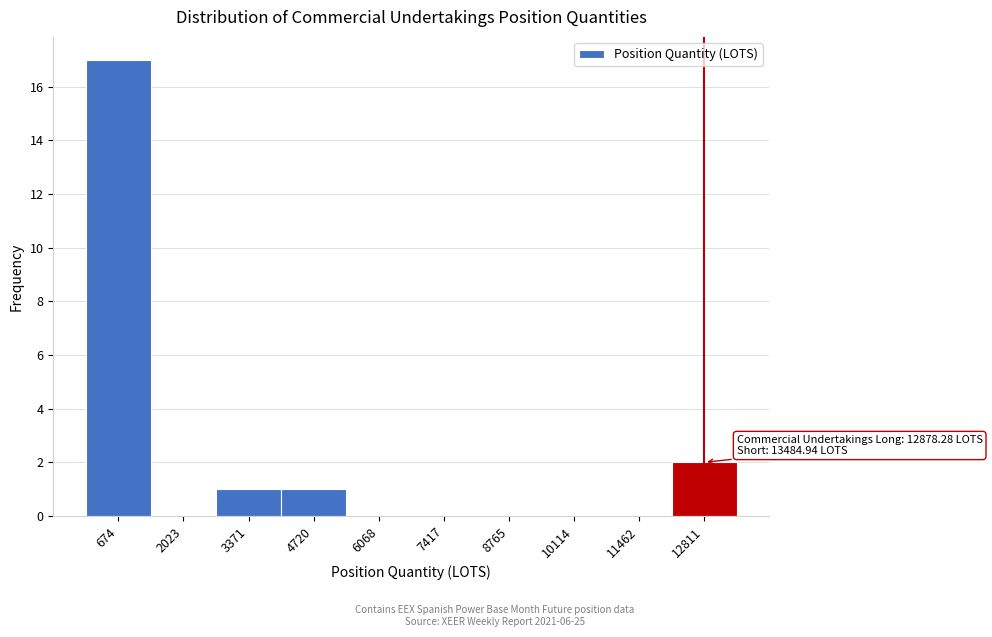

Which range on the x-axis has the tallest bar?

0 to 1400